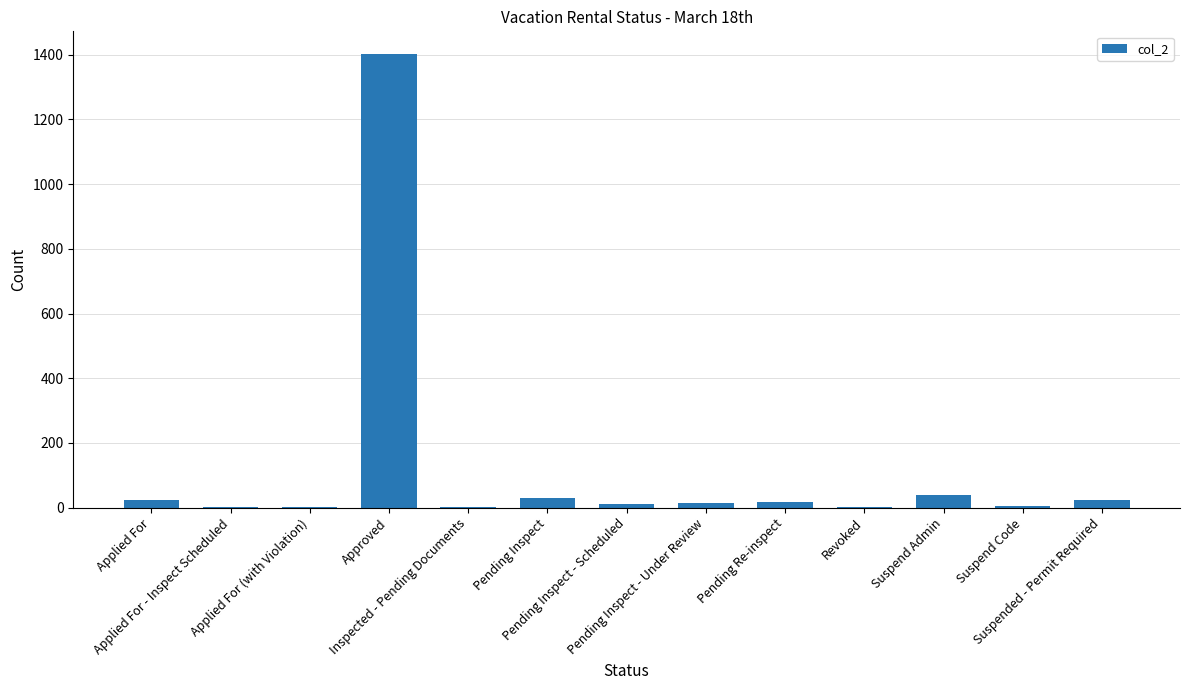

Where does the data first go above 16?

Applied For